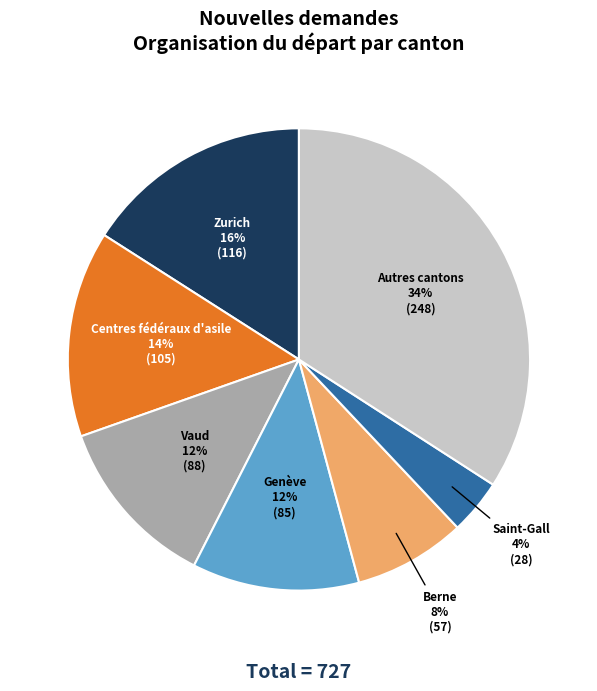

Does any single category account for the majority?

No